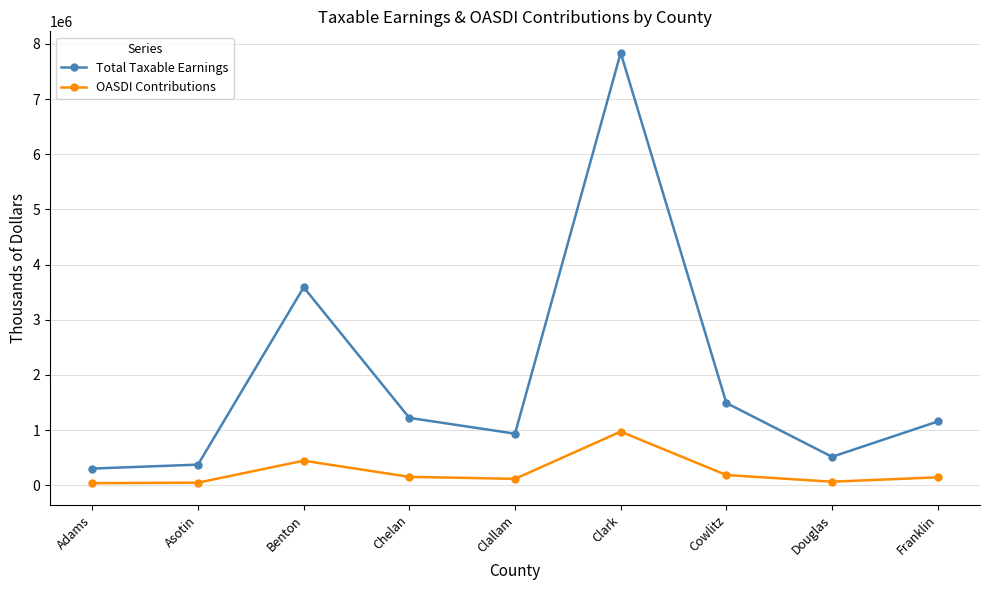

Which series has the largest total across all categories?

Total Taxable Earnings